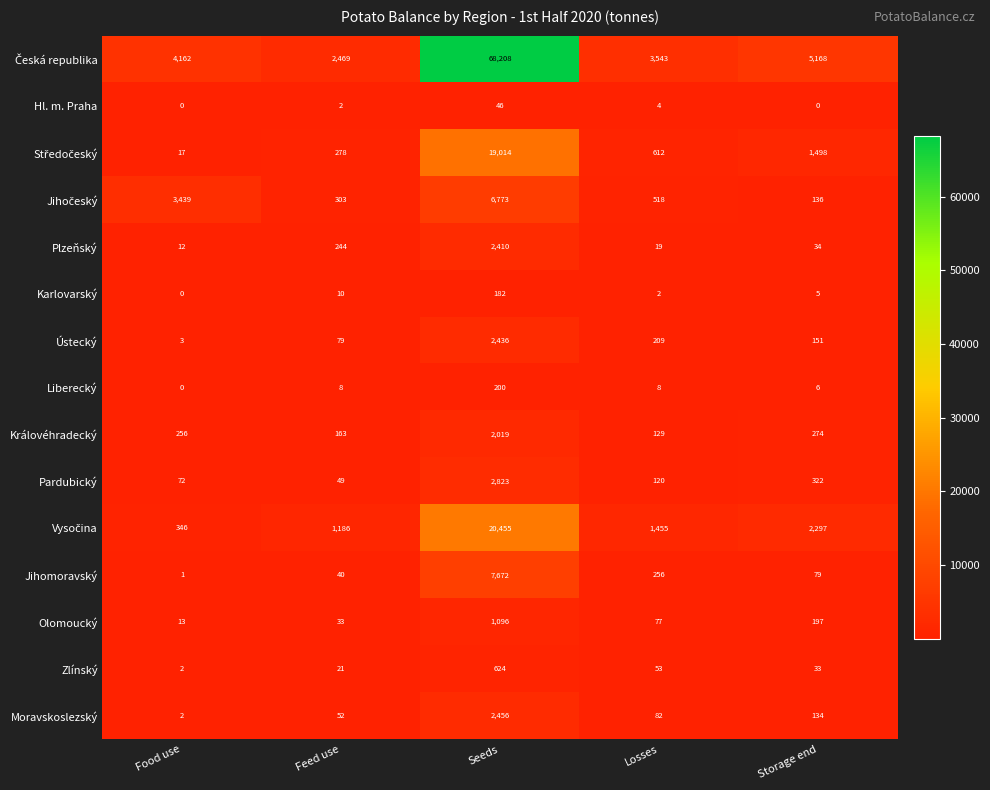

At how many categories does at least one series exceed 11529?

1